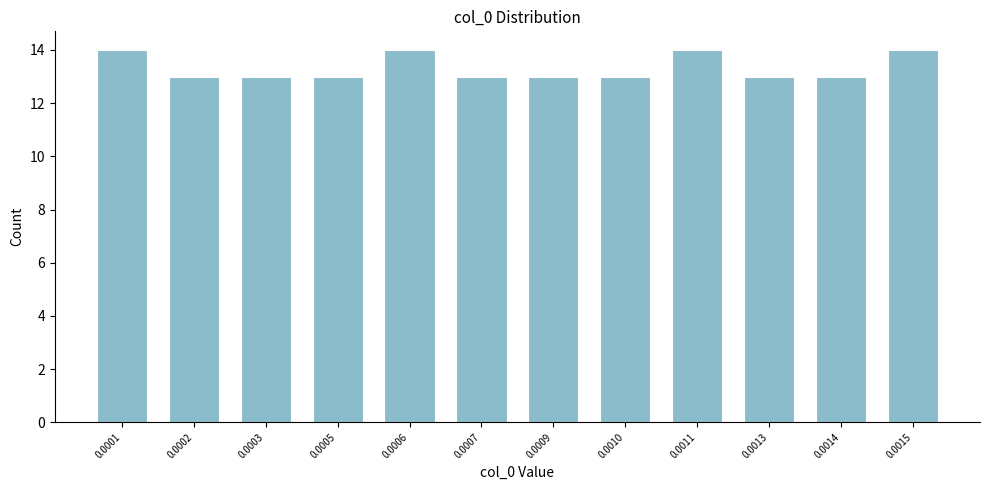

Reading left to right, transcribe all the data shown in this chart.

14	13	13	13	14	13	13	13	14	13	13	14